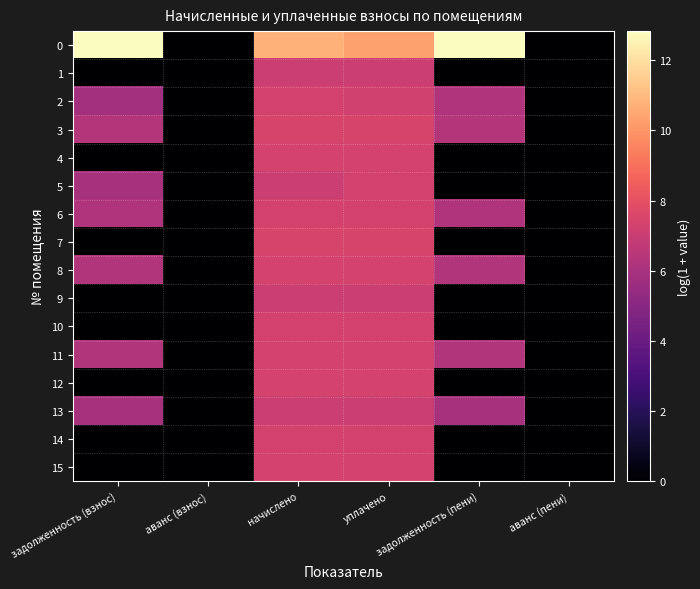

Which has a higher value, аванс (взнос) or аванс (пени)?

аванс (взнос)